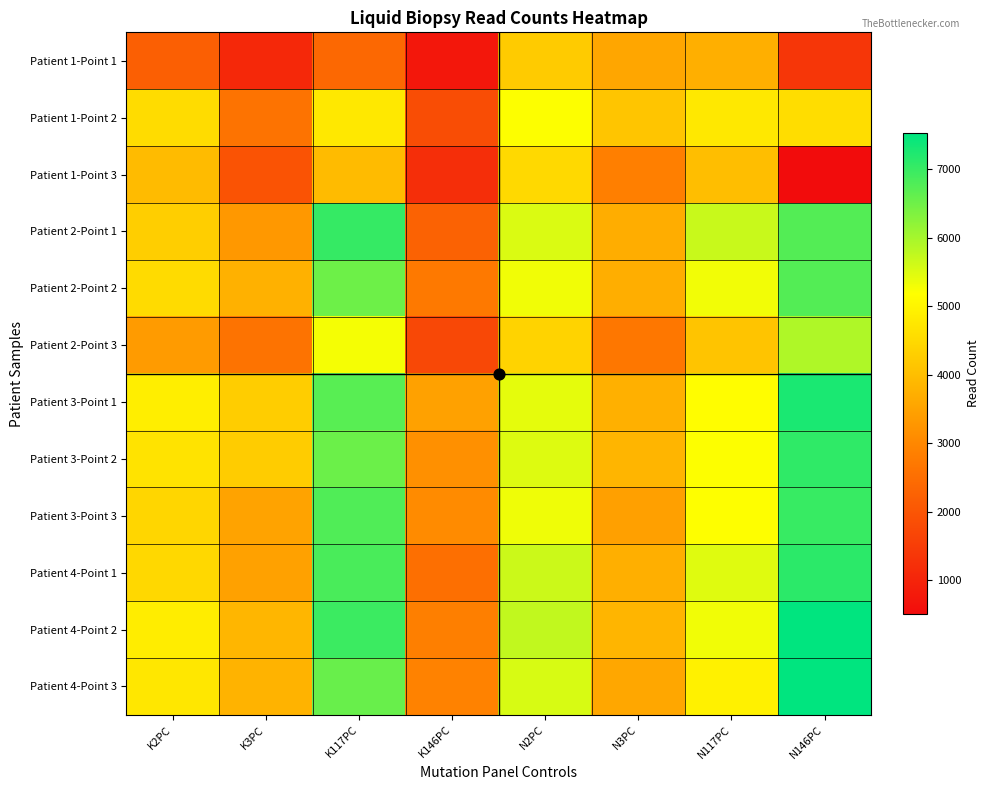

At K146PC, list the series in order from smallest to largest.

Patient 1-Point 1, Patient 1-Point 3, Patient 2-Point 3, Patient 1-Point 2, Patient 2-Point 1, Patient 4-Point 1, Patient 2-Point 2, Patient 4-Point 2, Patient 4-Point 3, Patient 3-Point 3, Patient 3-Point 2, Patient 3-Point 1